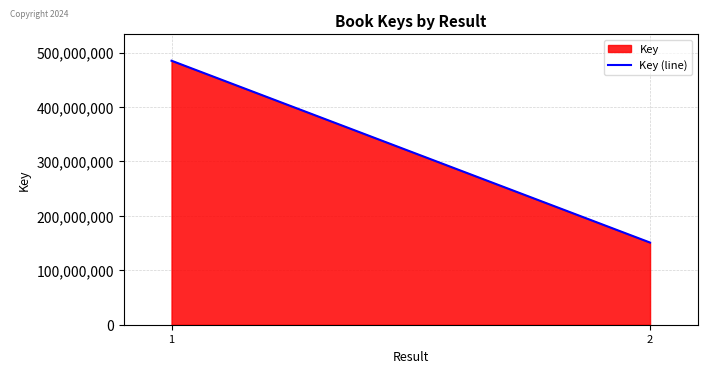

Rank the categories by value from highest to lowest.

1, 2